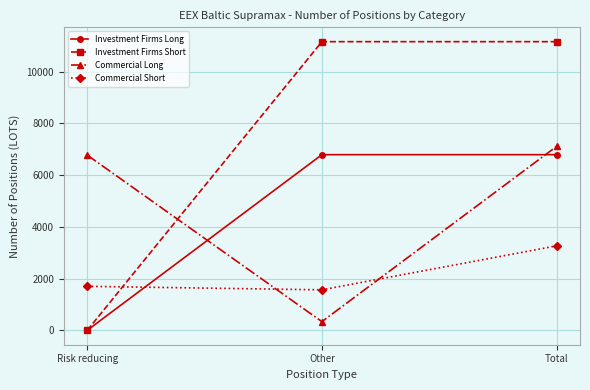

What is the sum of the Commercial Long values at Total and Other?

7445.4